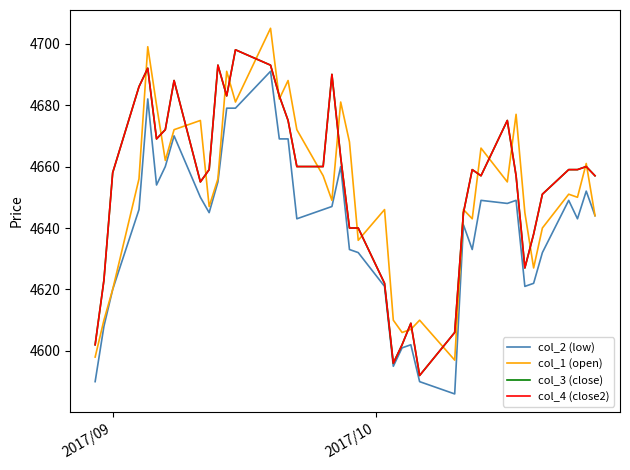

How many interior local valleys does the col_1 (open) series have?

12